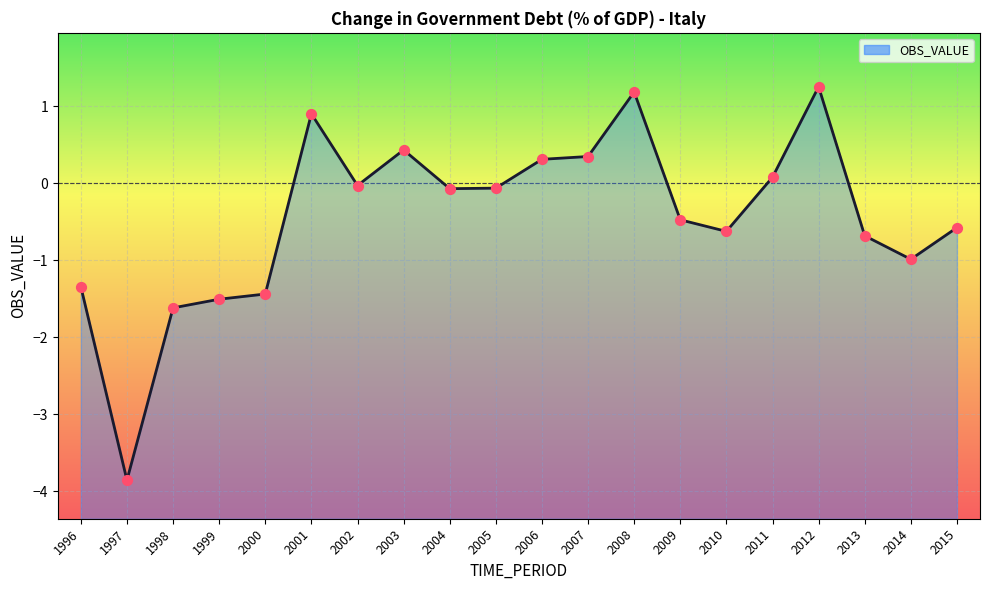

What is the change in value from 2007 to 2010?

-1.0